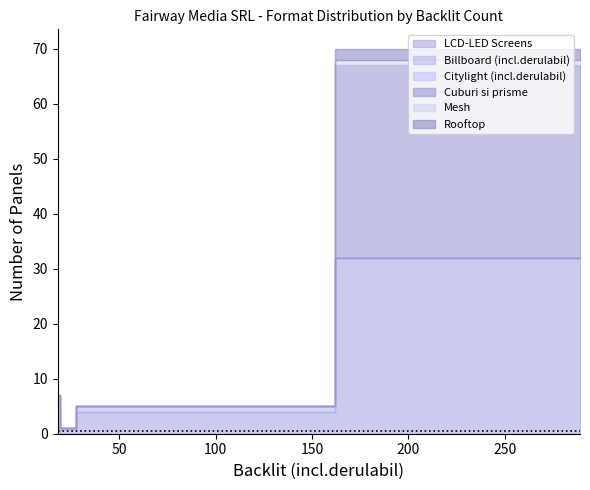

Is the value of Rooftop at 18 greater than the value of Billboard (incl.derulabil) at 289?

No